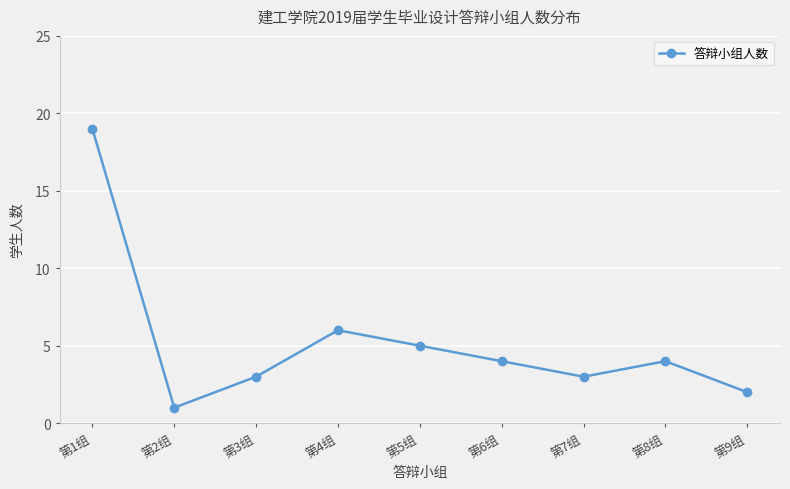

True or false: the data has more than 1 interior local peaks.

True